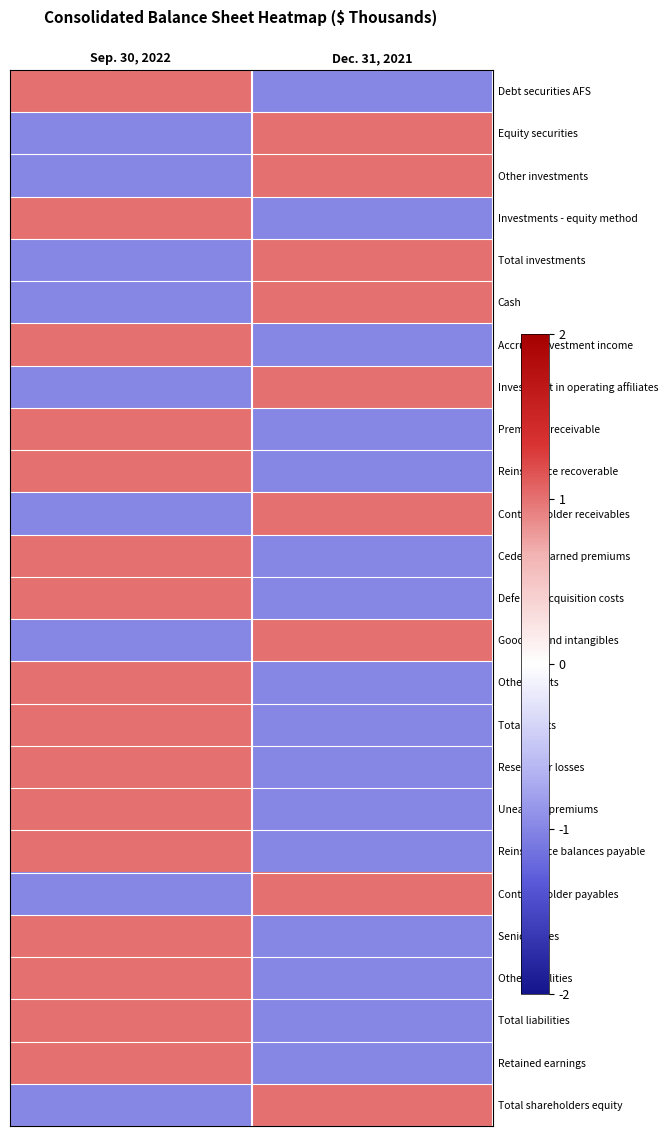

How many data points does each series have?

2